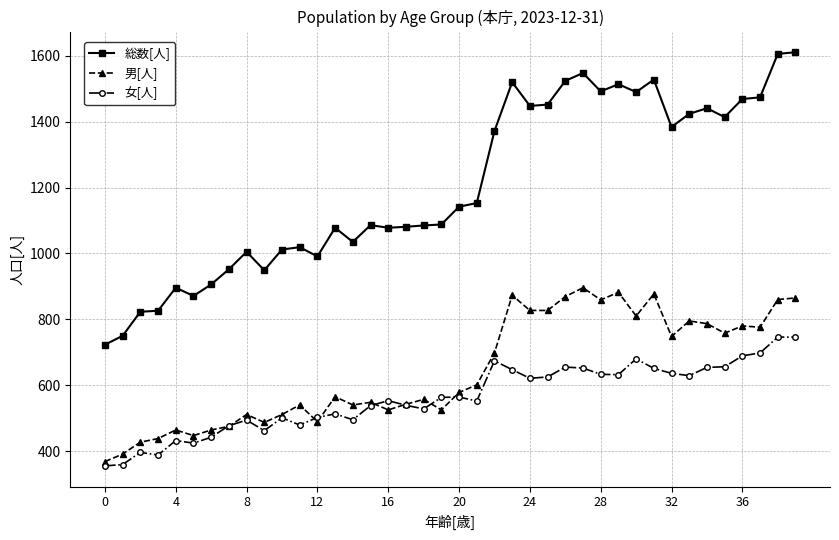

In 男[人], how many points are higher than both neighbors (excluding endpoints)?

12